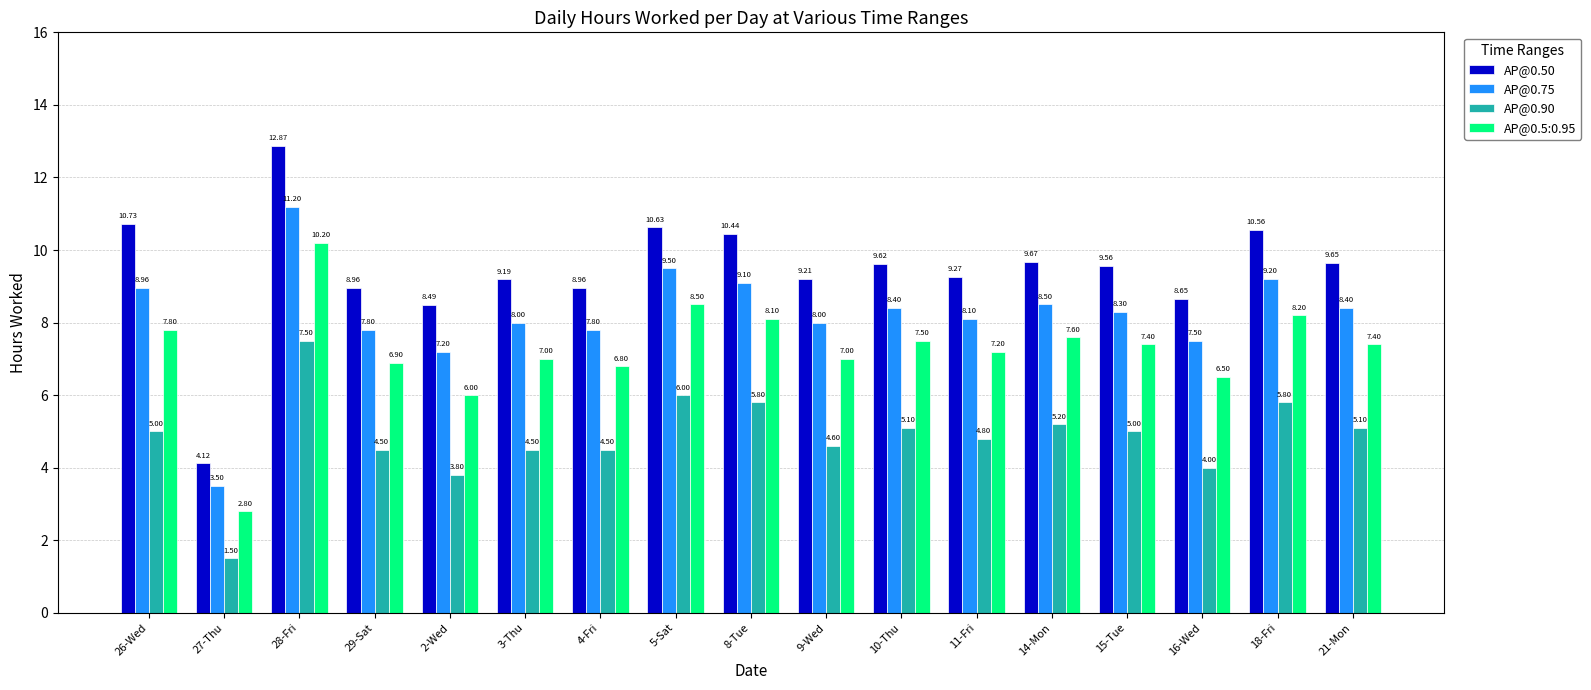

The AP@0.50 series shows 9.0 at 4-Fri. True or false?

True